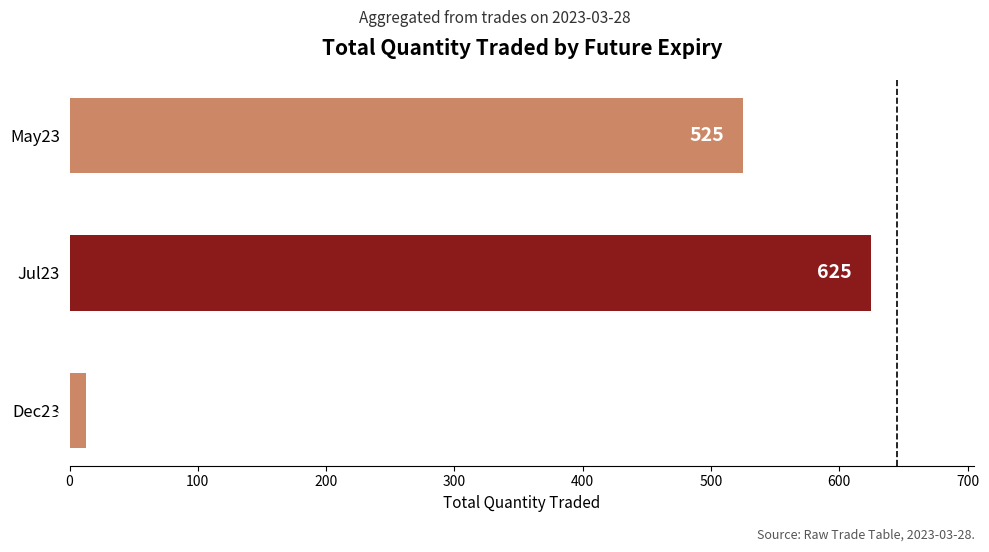

What is the greatest value displayed?

625